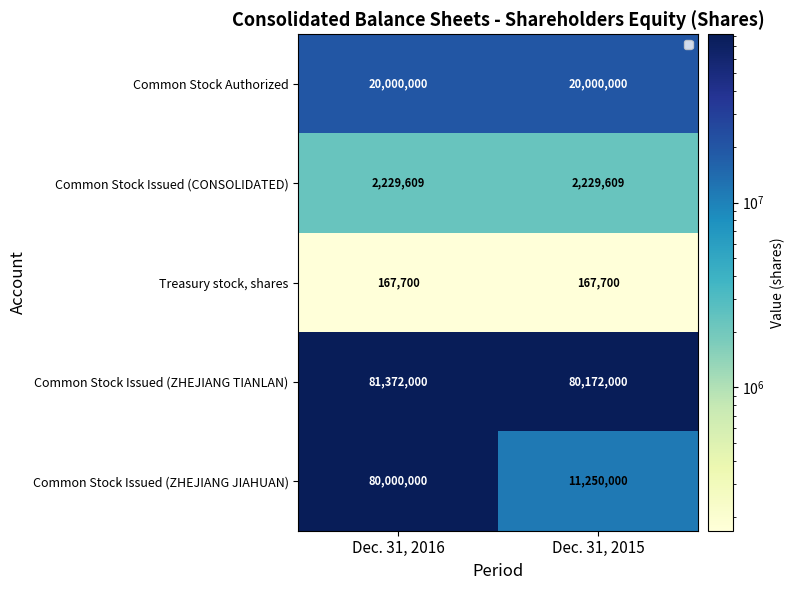

Is the value of Common Stock Issued (ZHEJIANG JIAHUAN) at Dec. 31, 2015 greater than the value of Common Stock Authorized at Dec. 31, 2016?

No